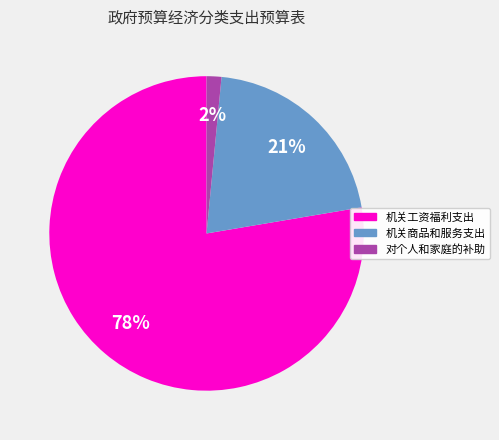

Is there a majority slice in this chart?

Yes